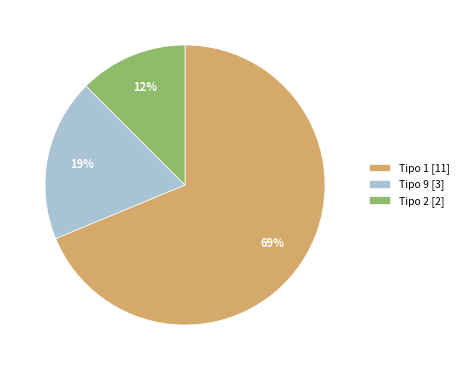

Which slice is the largest?

Tipo 1 [11]